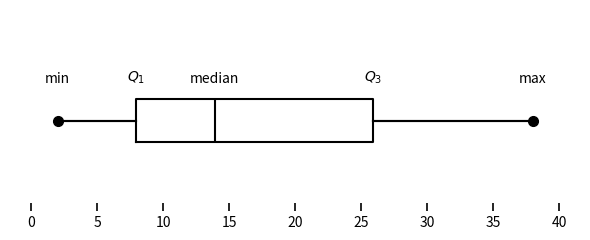

Read this box plot against the x-axis: the position of the median line, the range covered by the box, and the ends of both whiskers. The values are not printed on the chart, so give them approximately, as read against the axis.

median 14, box 8 to 26, whiskers 2 to 38